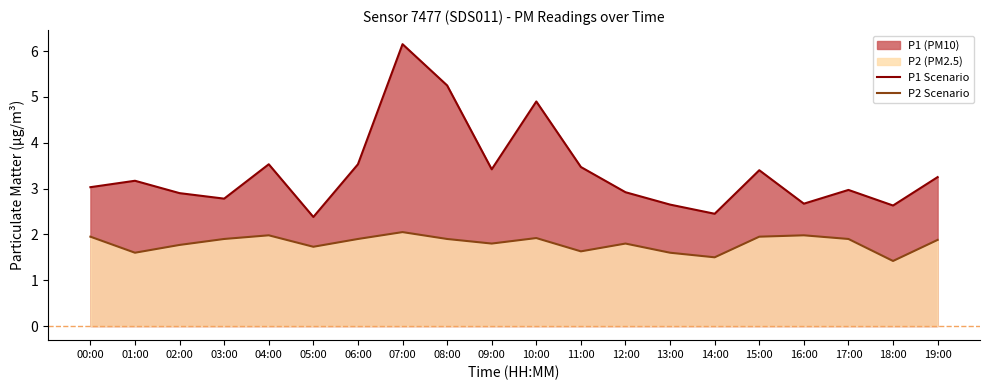

What is the sum of all P1 Scenario values?

67.5